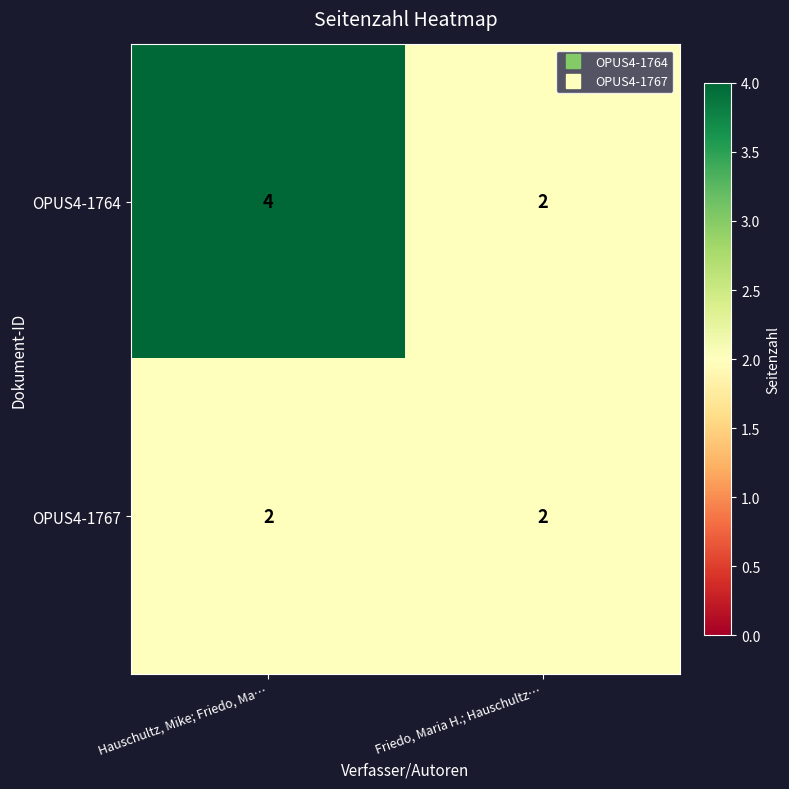

What is the difference between the highest and lowest values at Hauschultz, Mike; Friedo, Ma…?

2